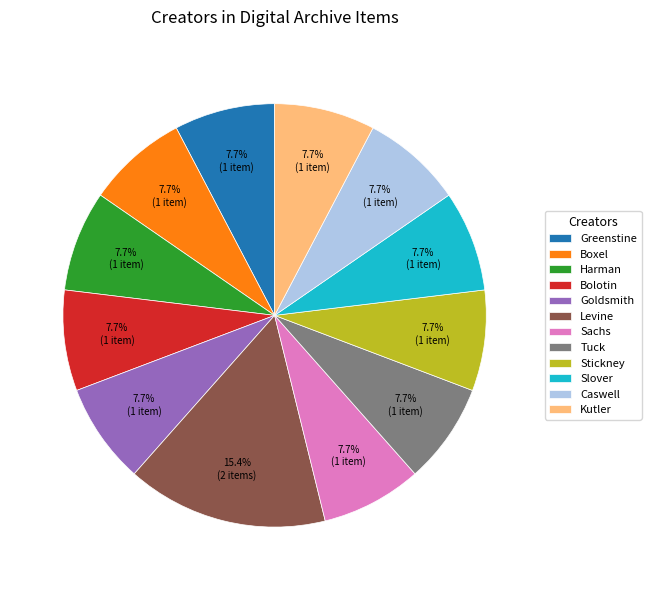

Does Boxel account for over 50% of the chart?

No